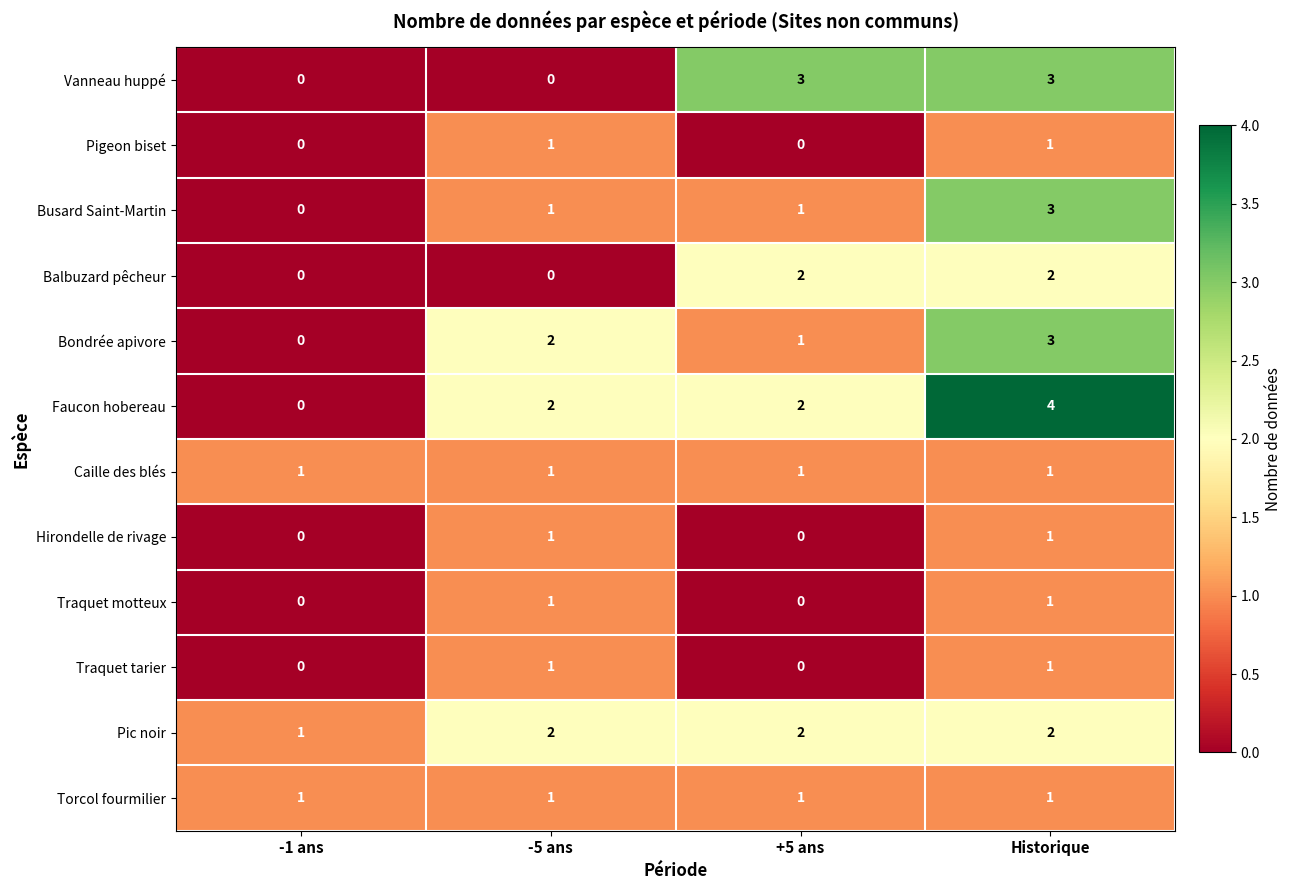

Count the Pic noir values in the range 2 to 3.

3